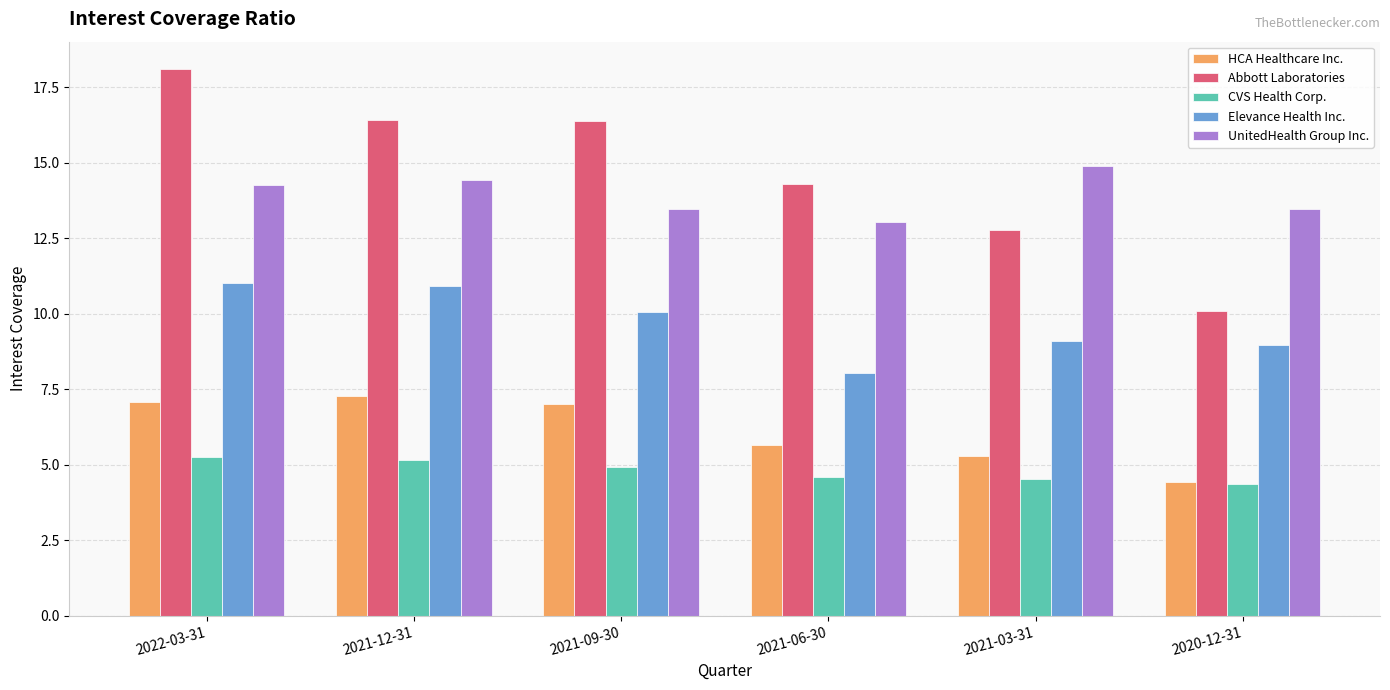

How many data points in UnitedHealth Group Inc. are above 14?

3